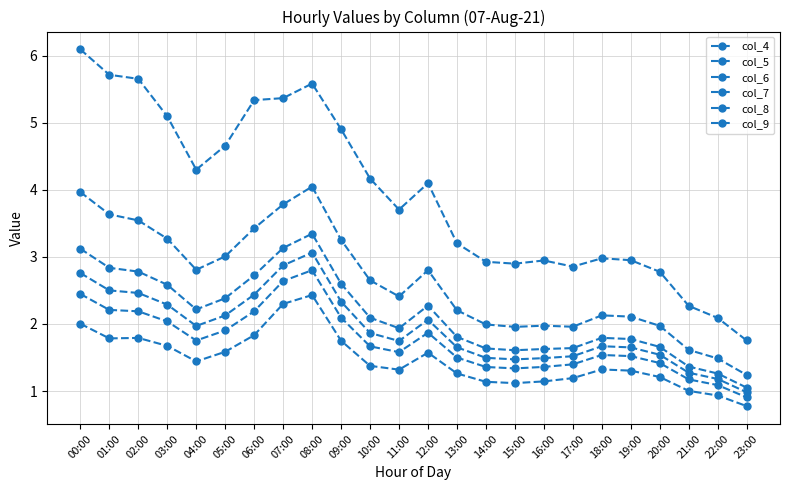

What is the greatest value displayed?

6.1